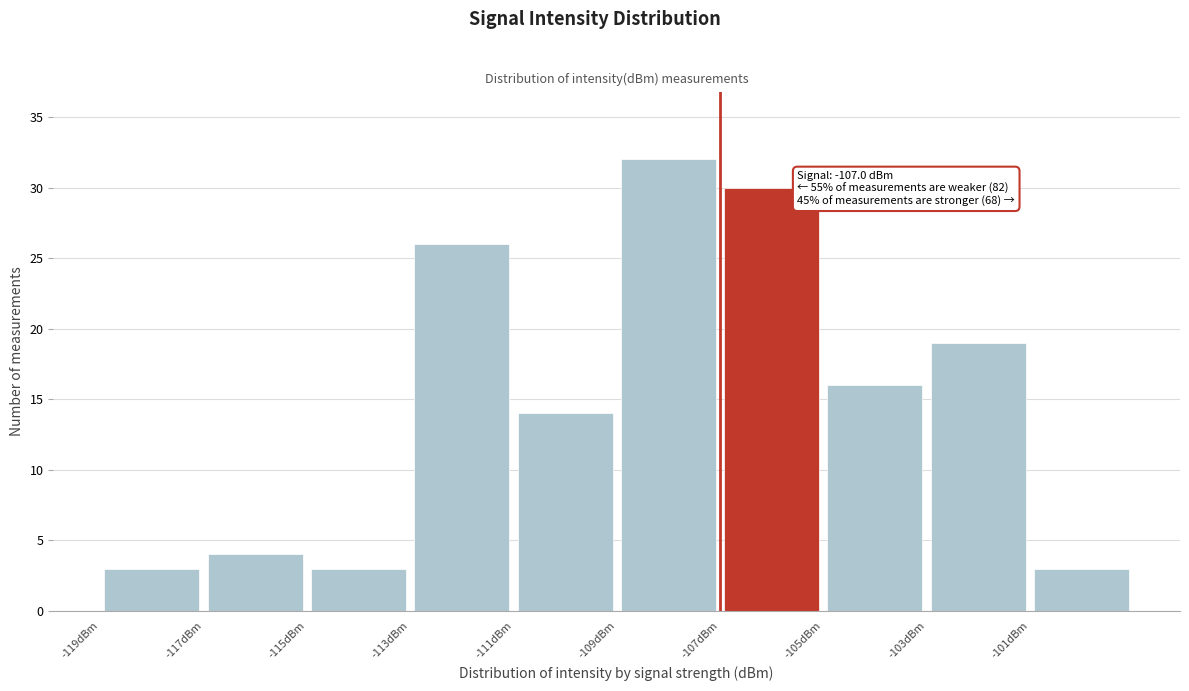

Which range on the x-axis has the tallest bar?

-109 to -107